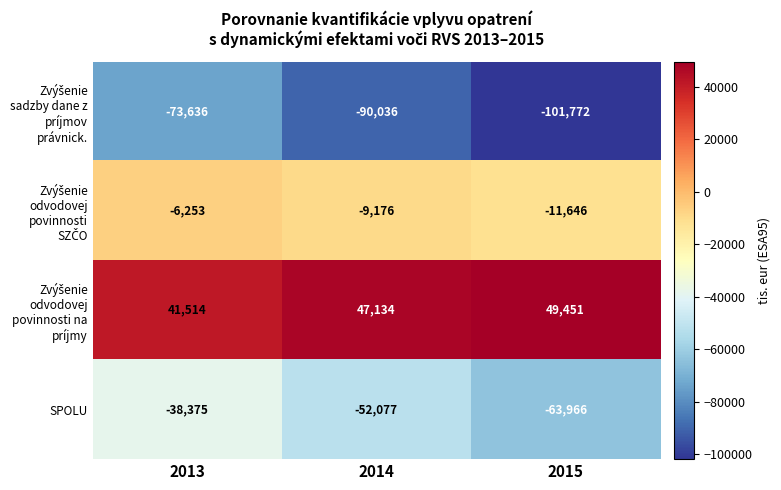

How many SPOLU values are between -63966 and -38375?

3